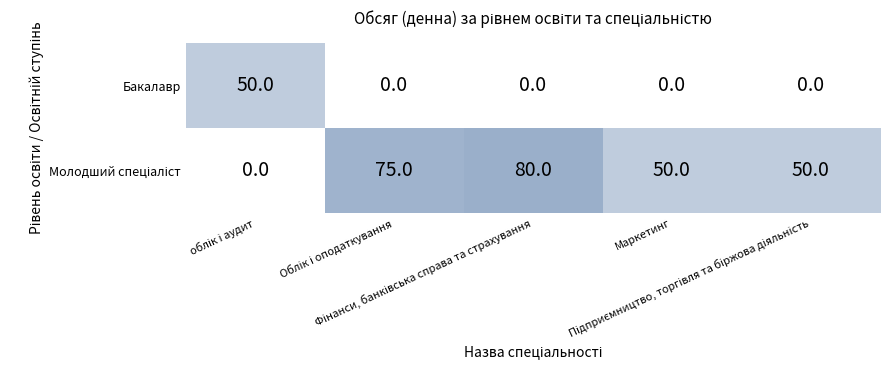

At how many categories does at least one series exceed 49?

5